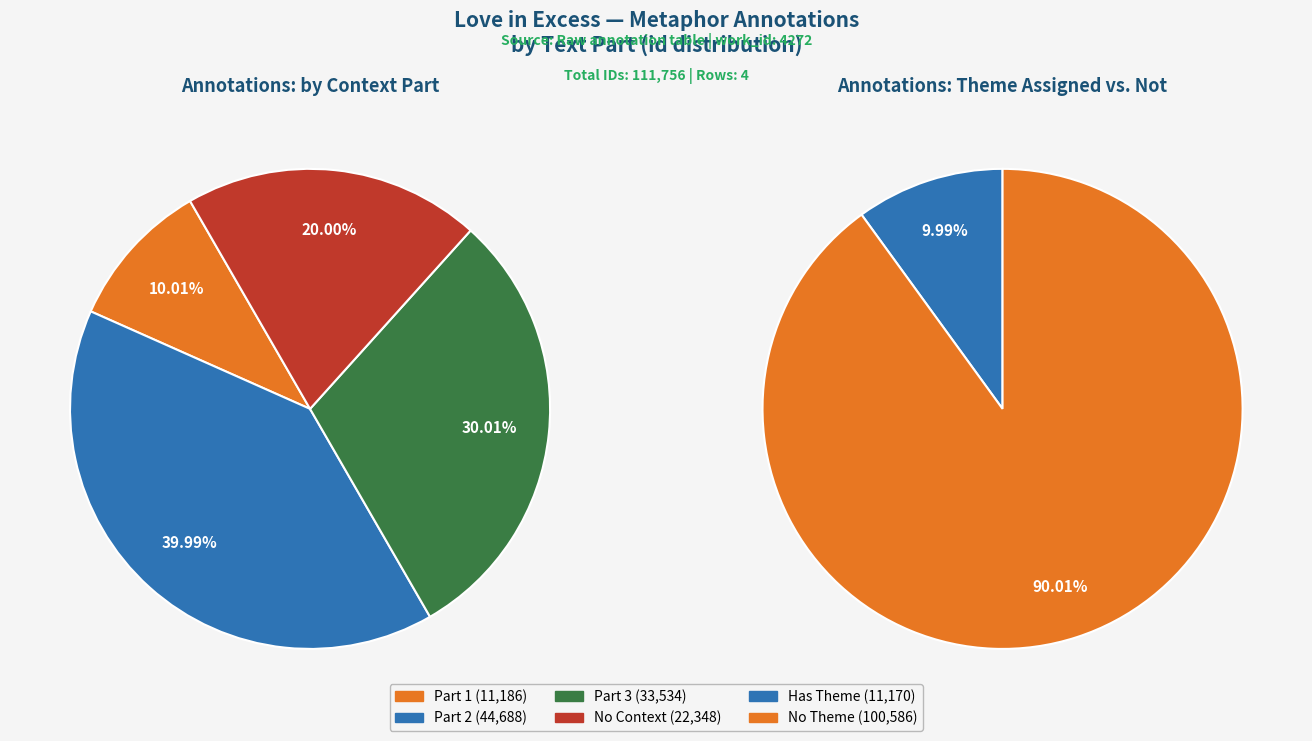

Is there a majority slice in this chart?

No